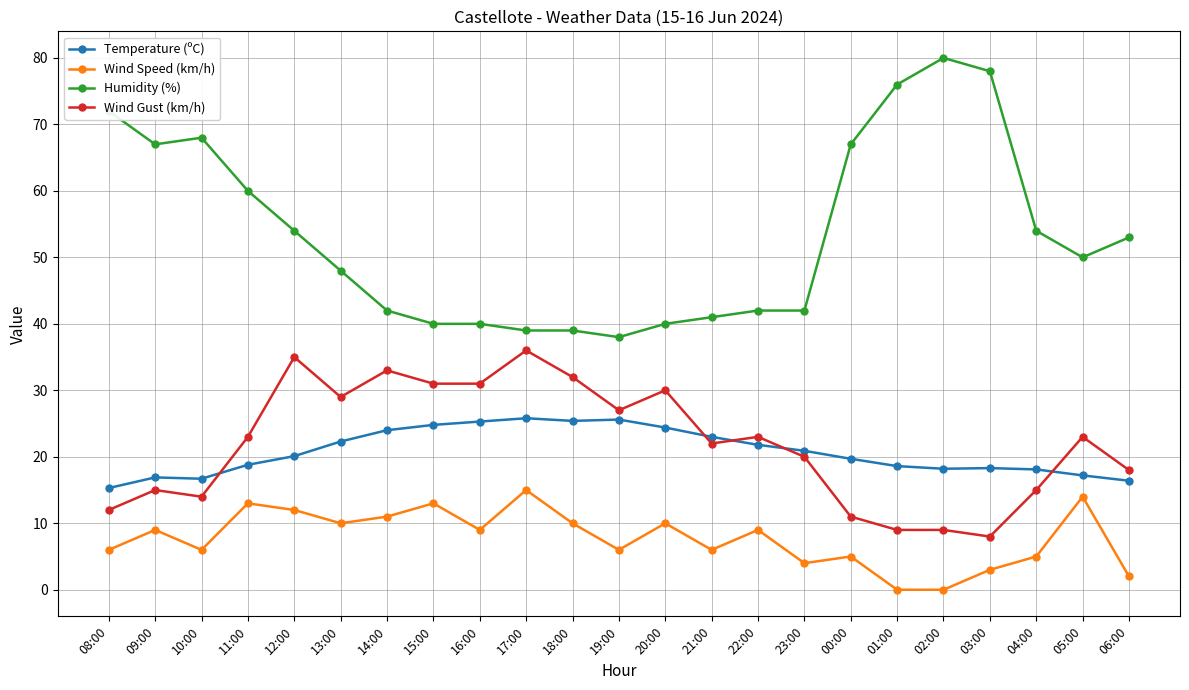

At which category is the sum across all series the highest?

12:00